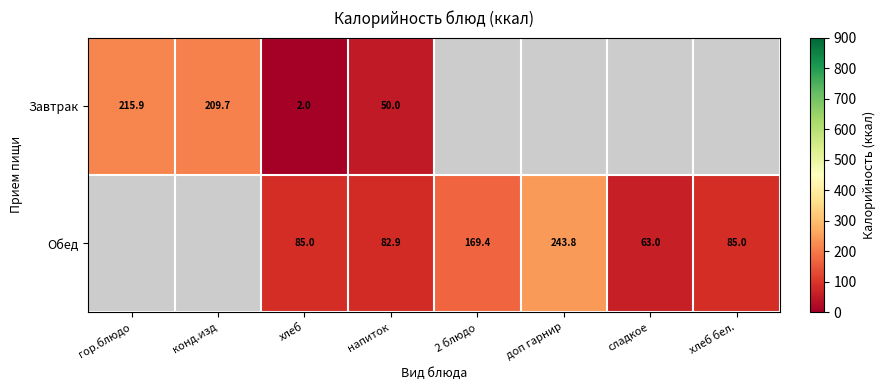

At how many categories does at least one series exceed 136?

4